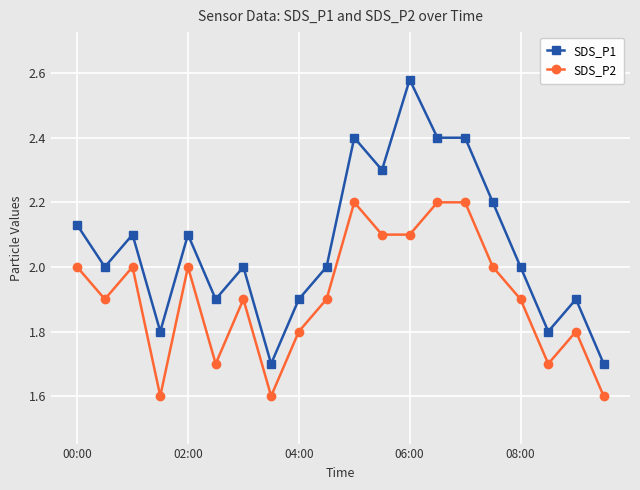

What is the minimum value for SDS_P2?

1.6